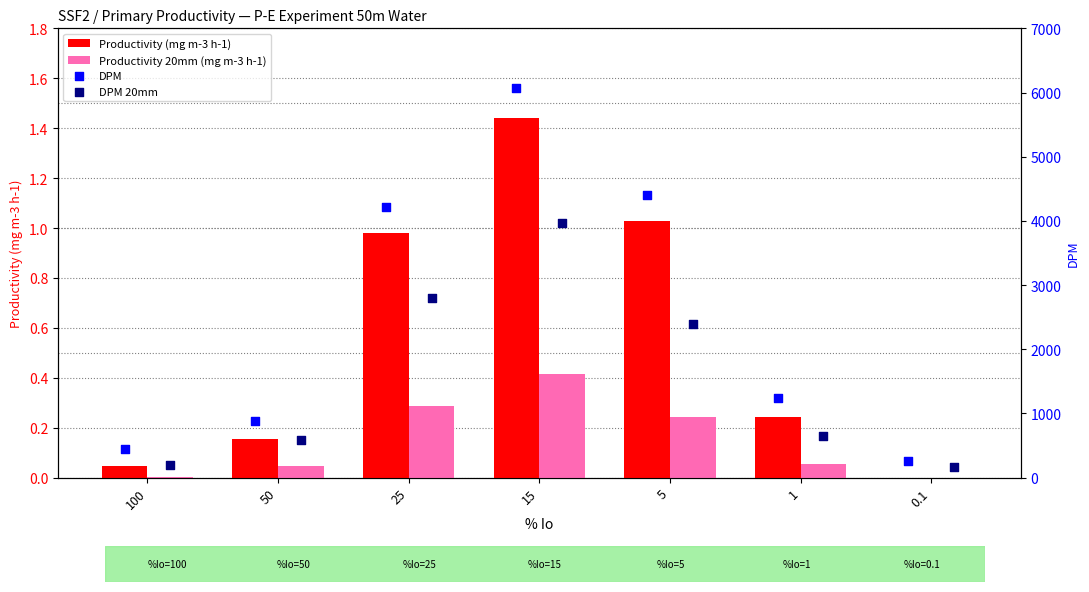

Which series has the largest Y range (max minus min)?

DPM